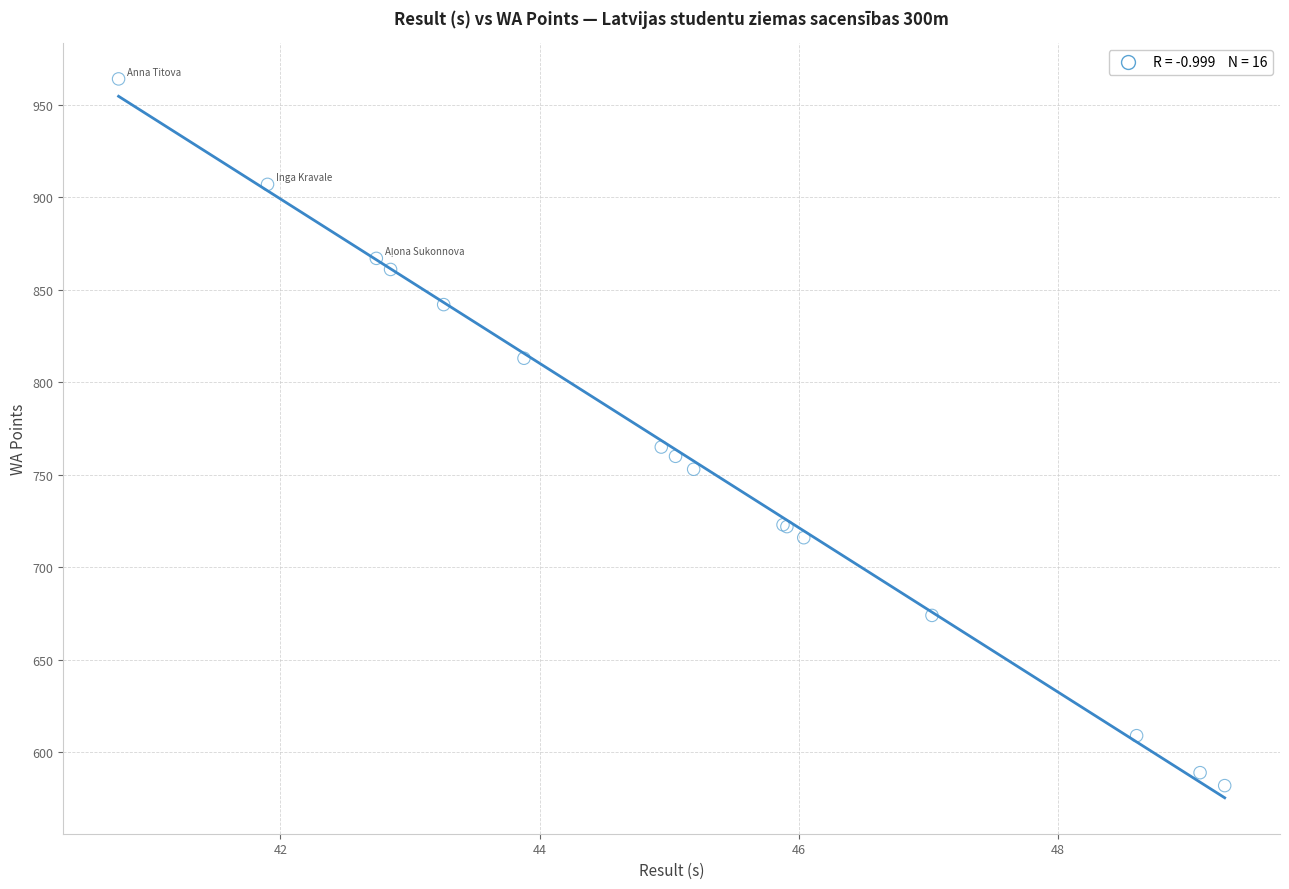

What Y value in the scatter plot is closest to 773?

765